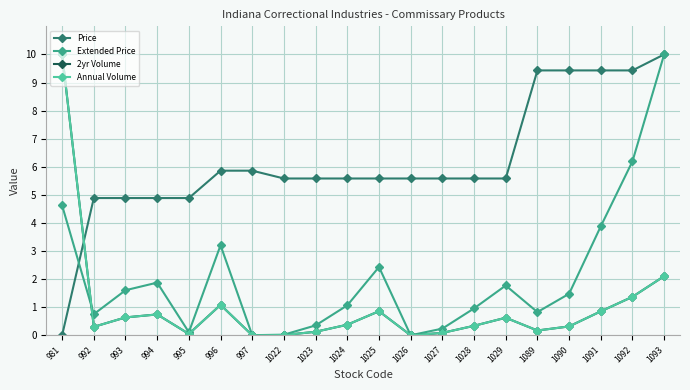

What is the difference between the maximum and second lowest values in the Price series?

5.1